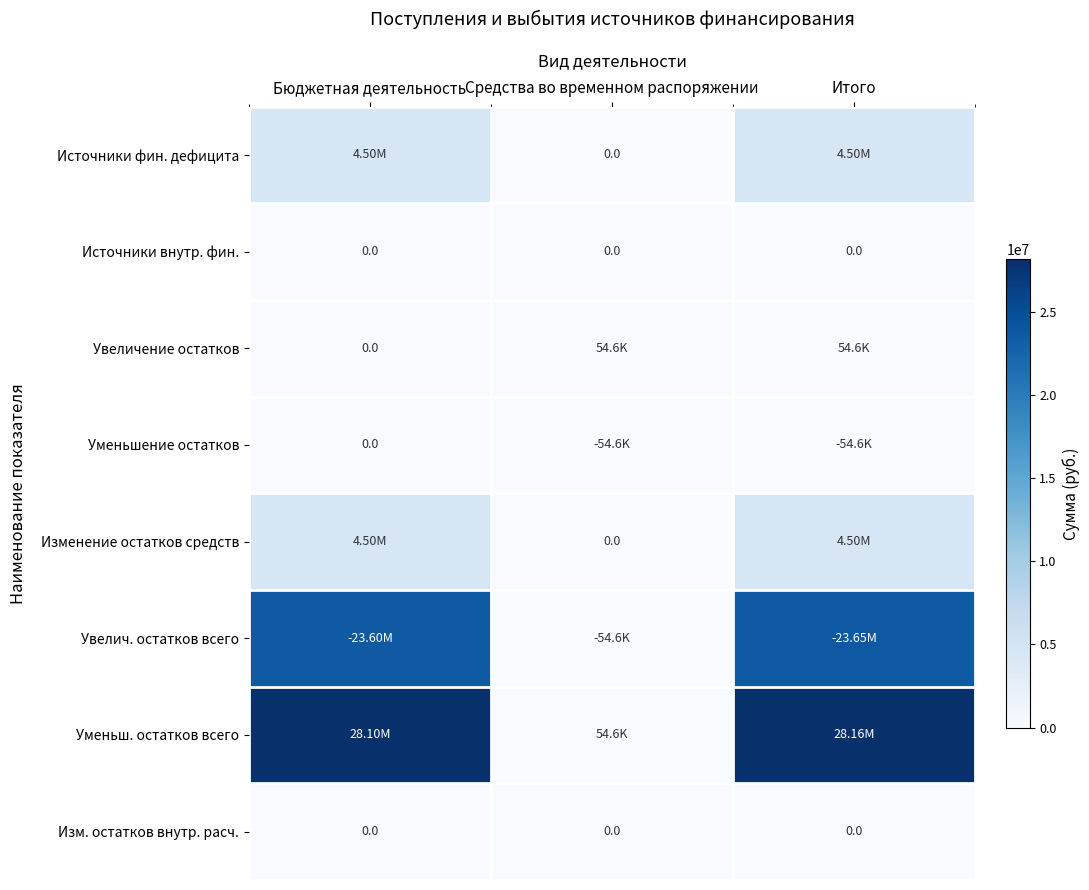

True or false: Уменьшение остатков has a value of 95073.0 at Средства во временном распоряжении.

False